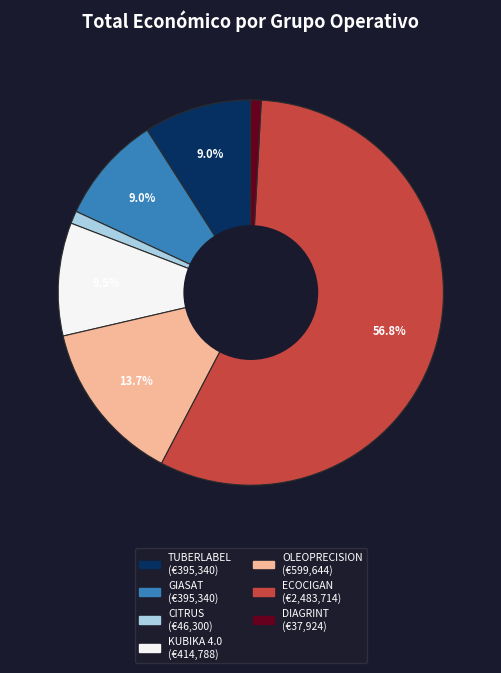

Does KUBIKA 4.0 account for over 50% of the chart?

No